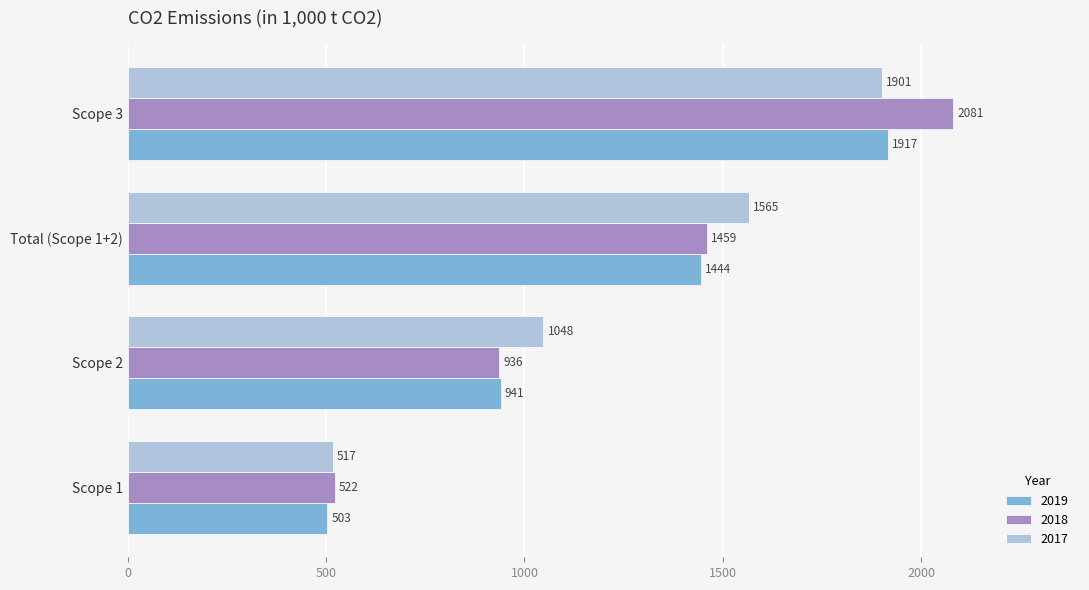

What is the difference between the highest and lowest values at Total (Scope 1+2)?

121